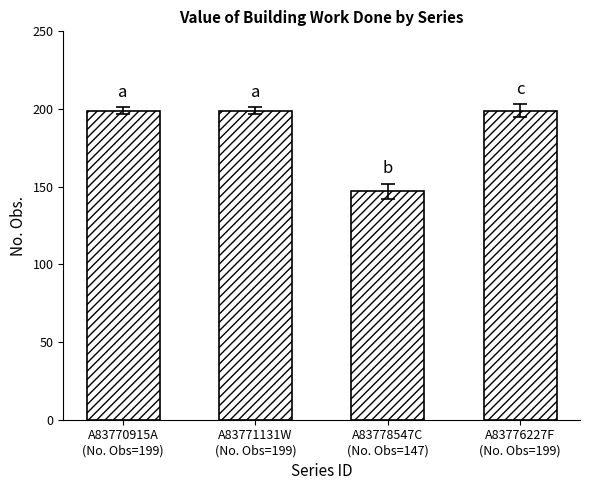

How many values are below 199?

1